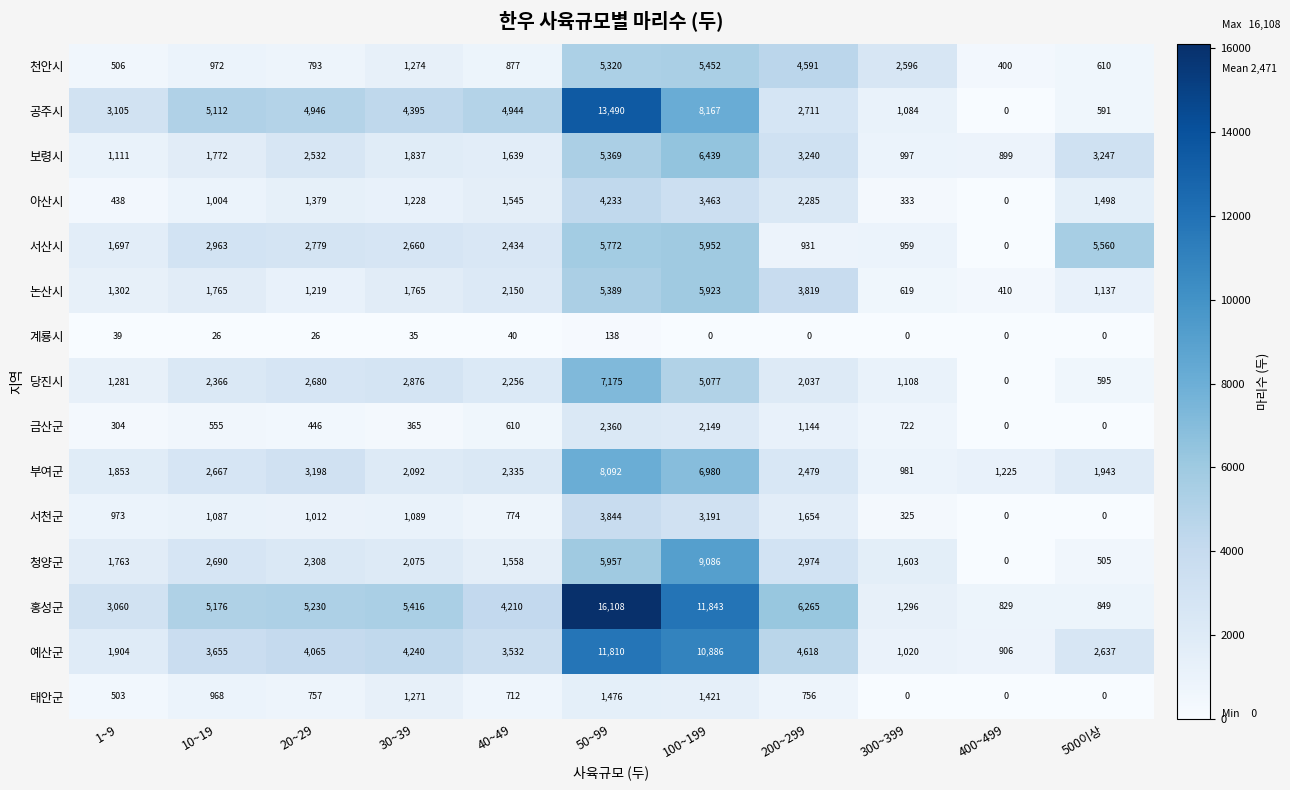

What is the greatest value displayed?

16108